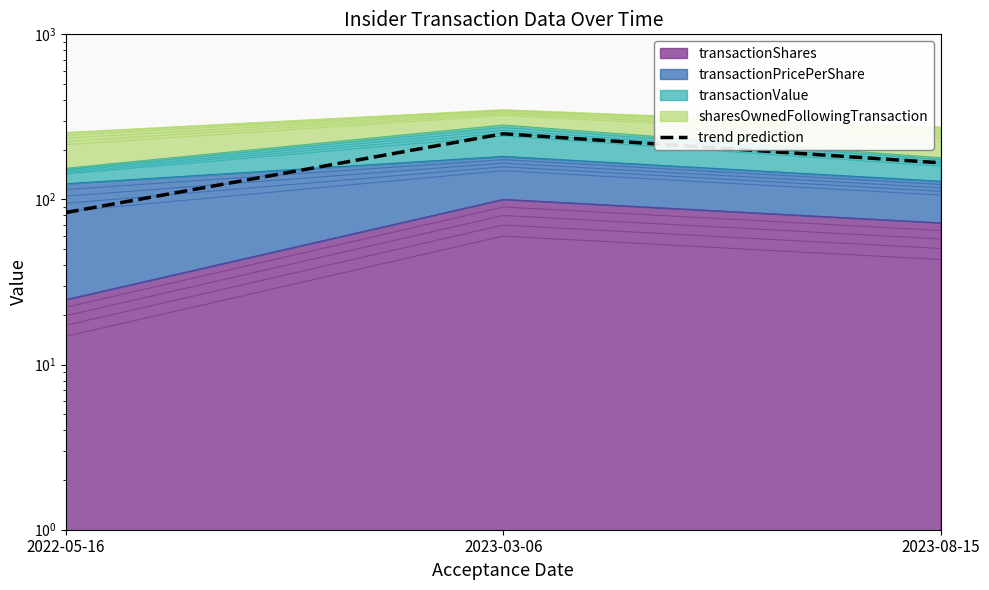

What position from the left is 2022-05-16?

1